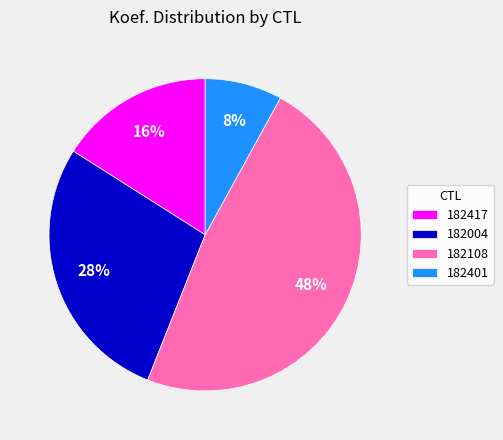

To the nearest percent, what portion does 182108 represent?

48%